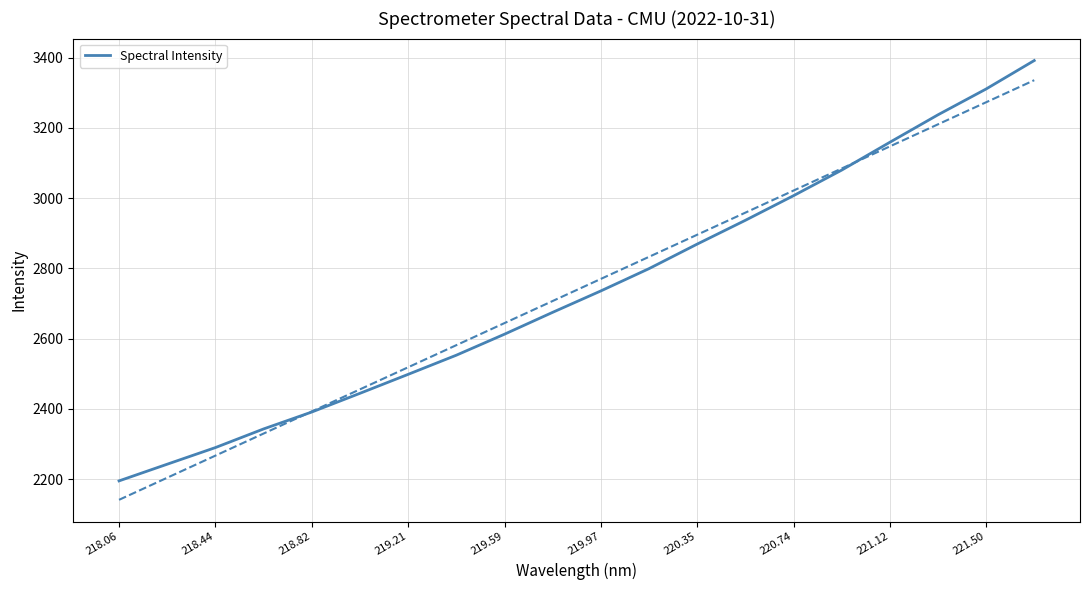

Which label corresponds to the smallest value in the chart?

218.06